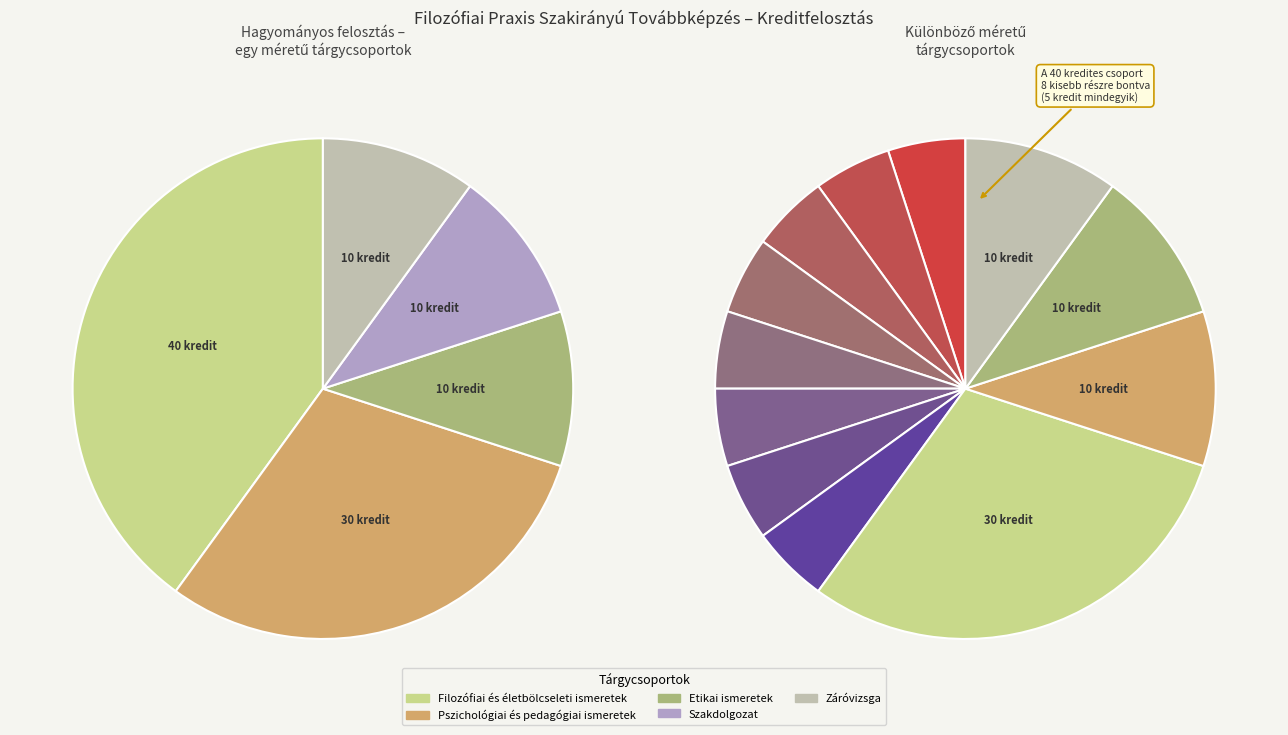

Is it true that Szakdolgozat is 10% of the pie?

True